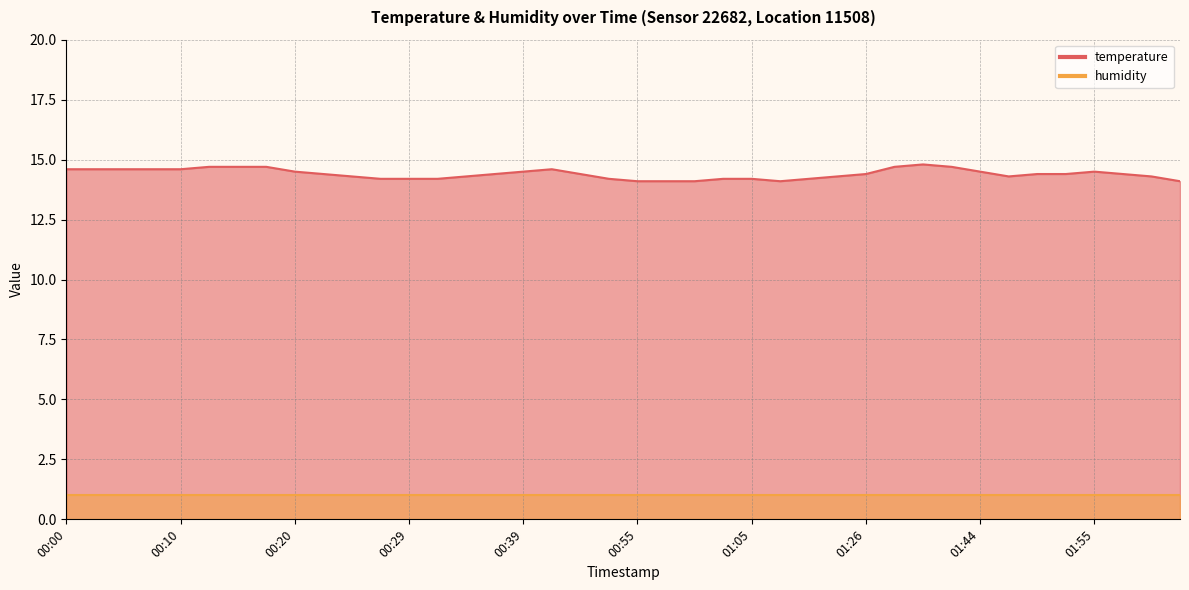

Rank the categories by value from highest to lowest.

01:39, 00:12, 00:15, 00:17, 01:34, 01:42, 00:00, 00:02, 00:05, 00:07, 00:10, 00:42, 00:20, 00:39, 01:44, 01:55, 00:22, 00:37, 00:44, 01:26, 01:50, 01:53, 01:58, 00:24, 00:34, 01:18, 01:47, 02:01, 00:27, 00:29, 00:32, 00:52, 01:02, 01:05, 01:10, 00:55, 00:57, 01:00, 01:07, 02:03